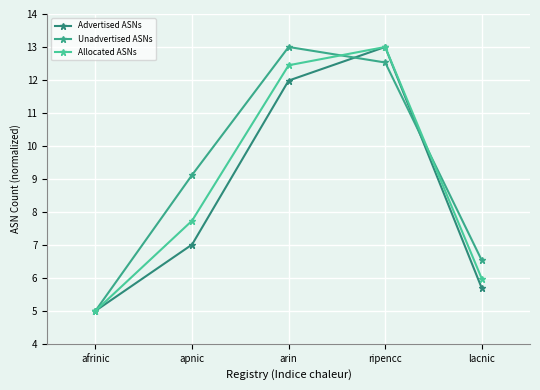

What is the maximum value for Advertised ASNs?

13.0